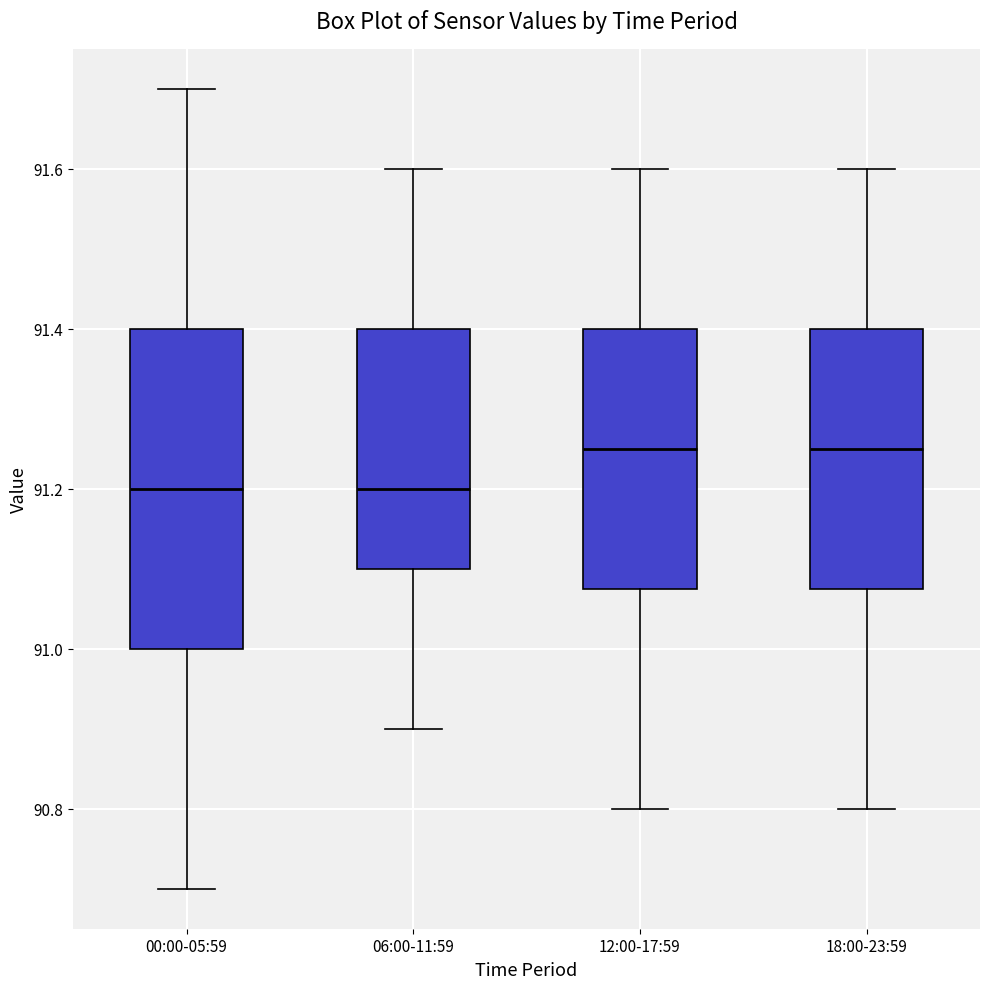

Reading left to right, read every box against the y-axis: the position of its median line, the range the box covers, and the ends of its whiskers. The values are not printed on the chart, so give them approximately, as read against the axis.

00:00-05:59: median 91.20, box 91.00 to 91.40, whiskers 90.70 to 91.70
06:00-11:59: median 91.20, box 91.10 to 91.40, whiskers 90.90 to 91.60
12:00-17:59: median 91.26, box 91.08 to 91.40, whiskers 90.80 to 91.60
18:00-23:59: median 91.26, box 91.08 to 91.40, whiskers 90.80 to 91.60